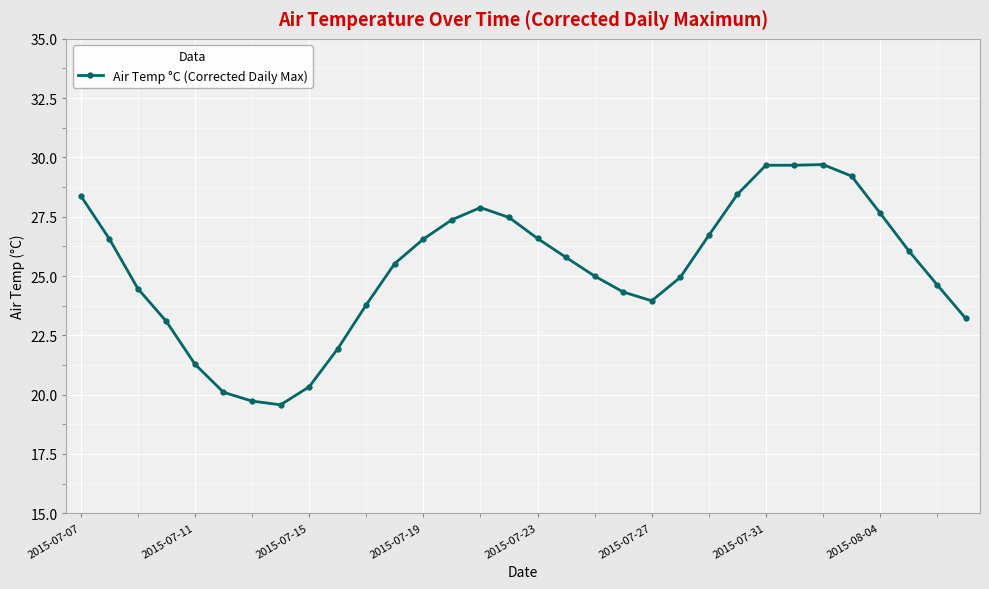

What is the value of the 20th point from the left?

24.3